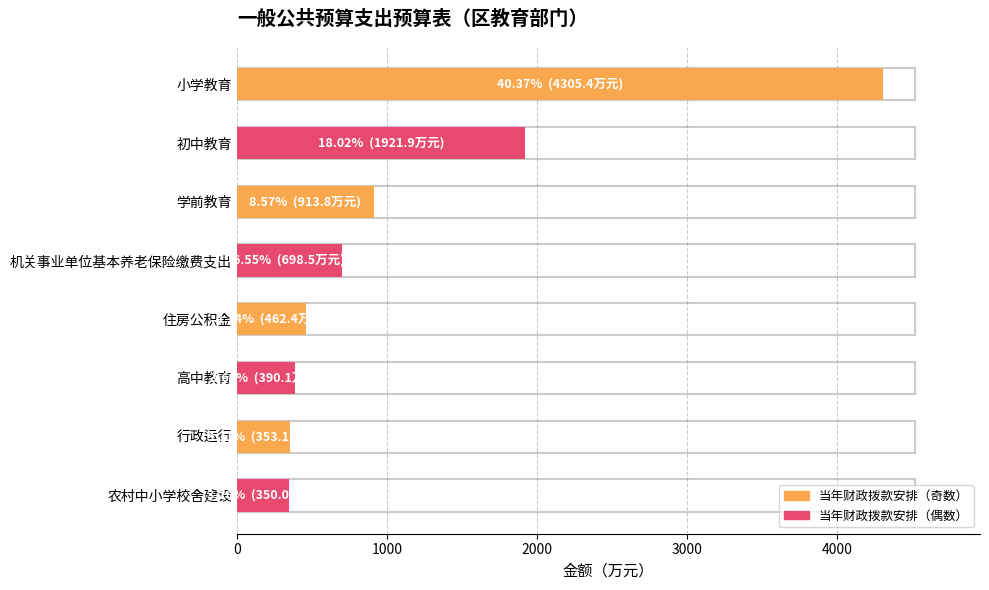

Where is the data nearest to the value 2327?

初中教育